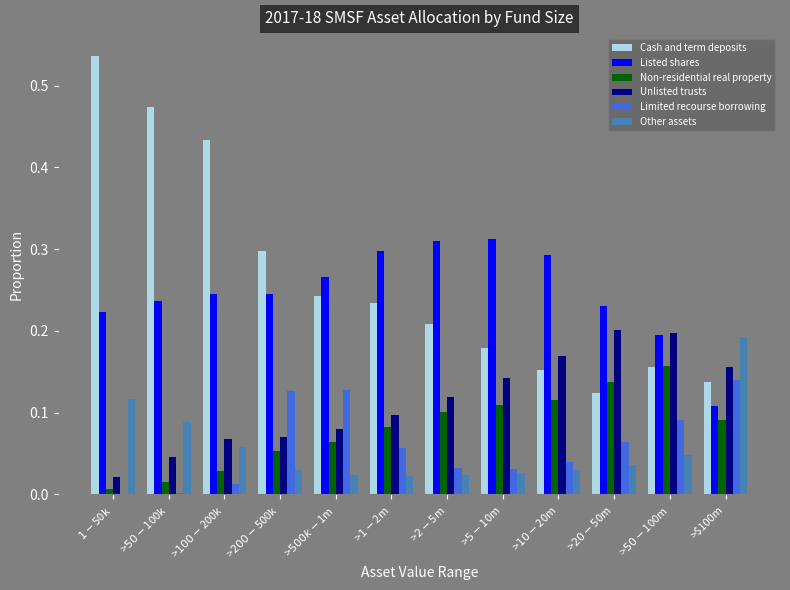

What is the sum of all Listed shares values?

3.0